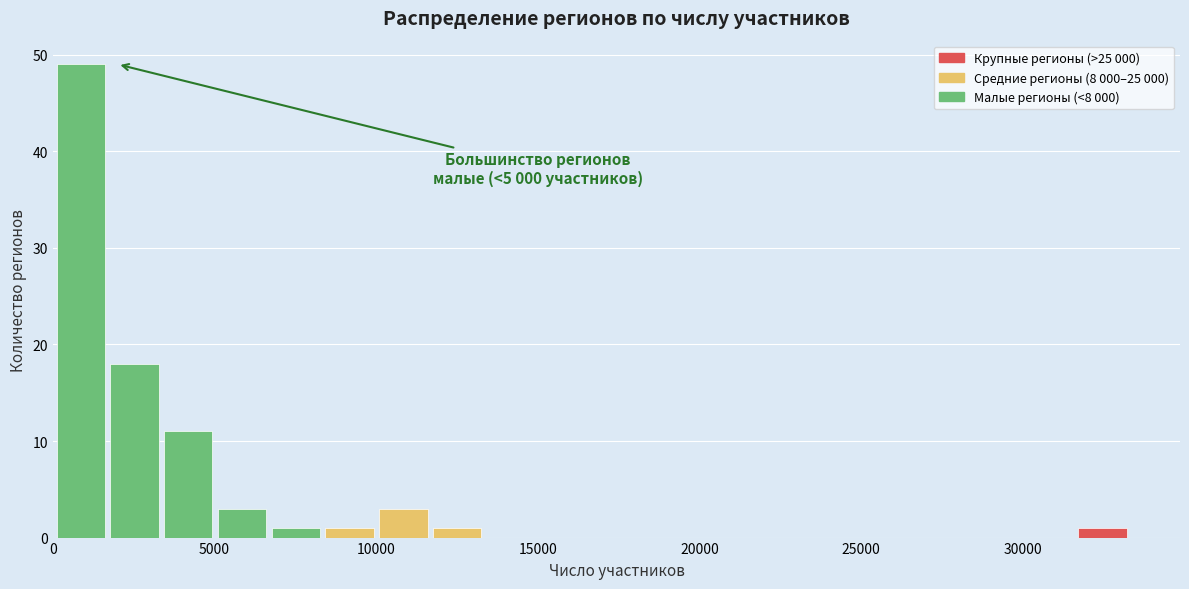

Around what value on the x-axis is the tallest bar? Give the approximate position of its centre, as read against the axis.

1000